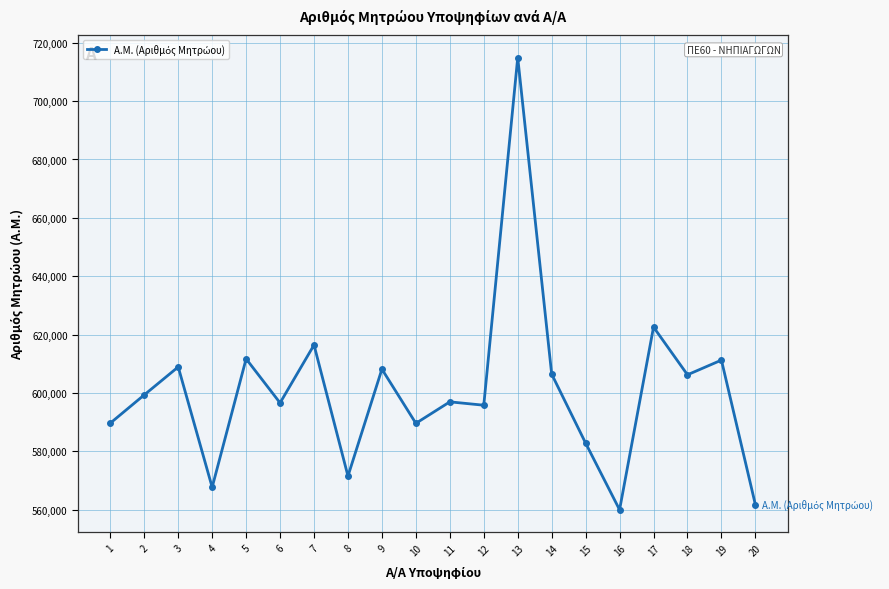

What is the value of the 6th point from the left?

596631